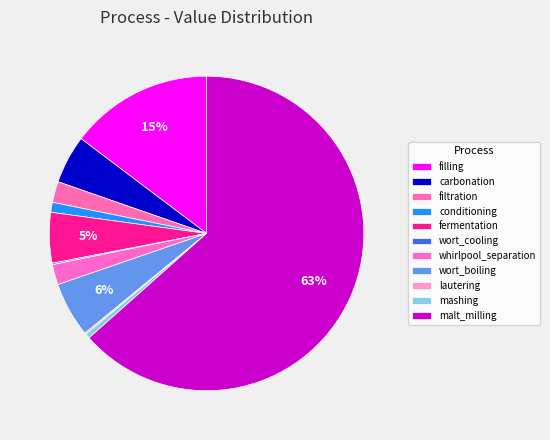

How much of the chart is everything except lautering?

99.9%